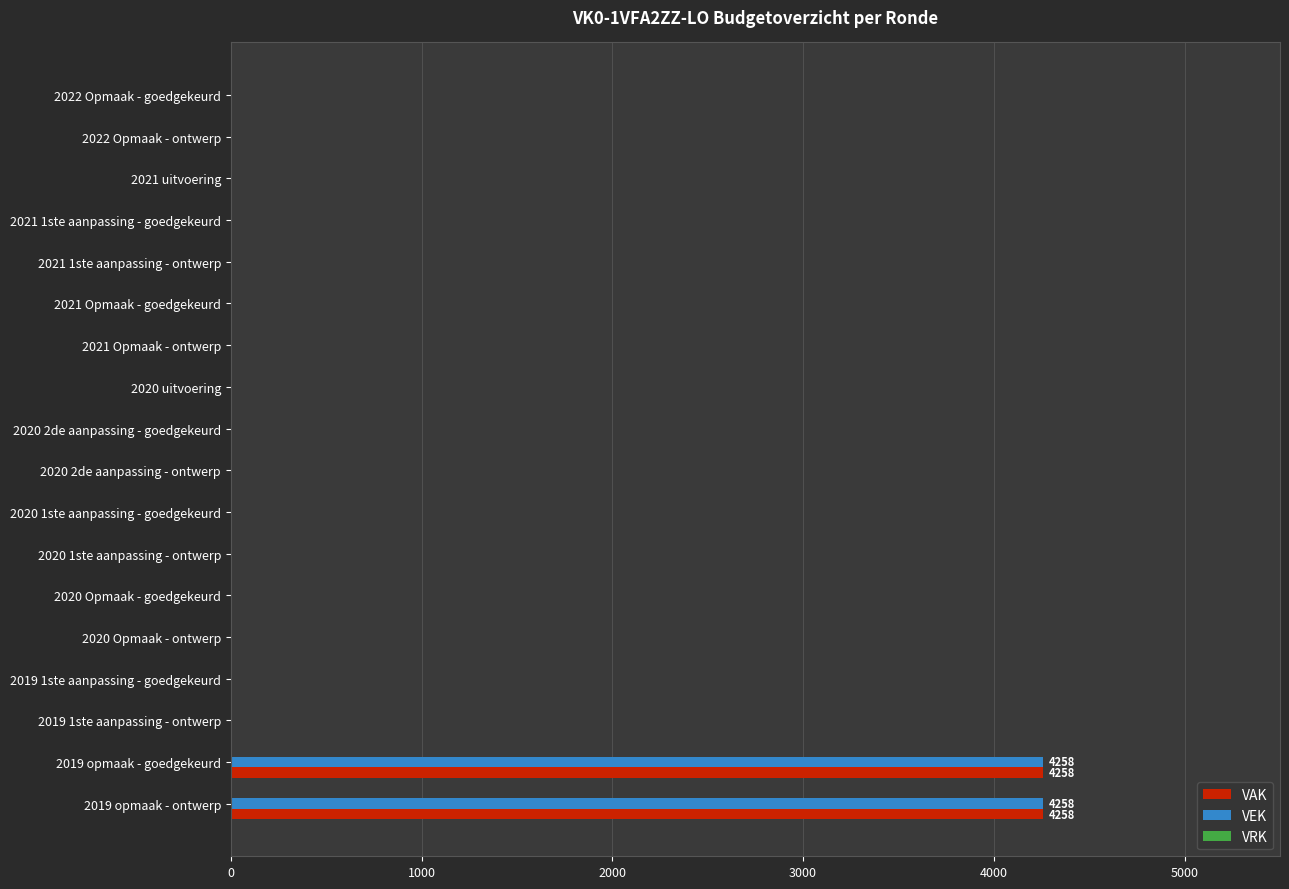

What is the total value across all series at 2019 opmaak - ontwerp?

8516